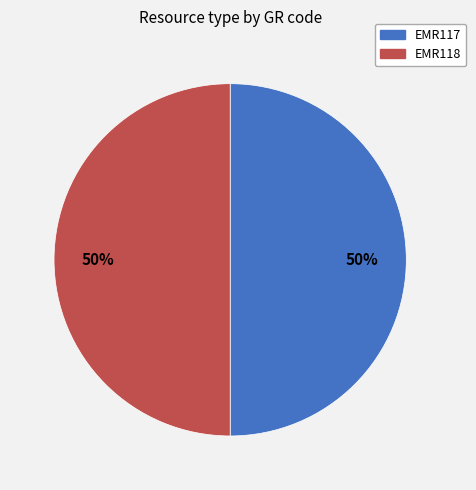

Count the number of slices in the pie.

2